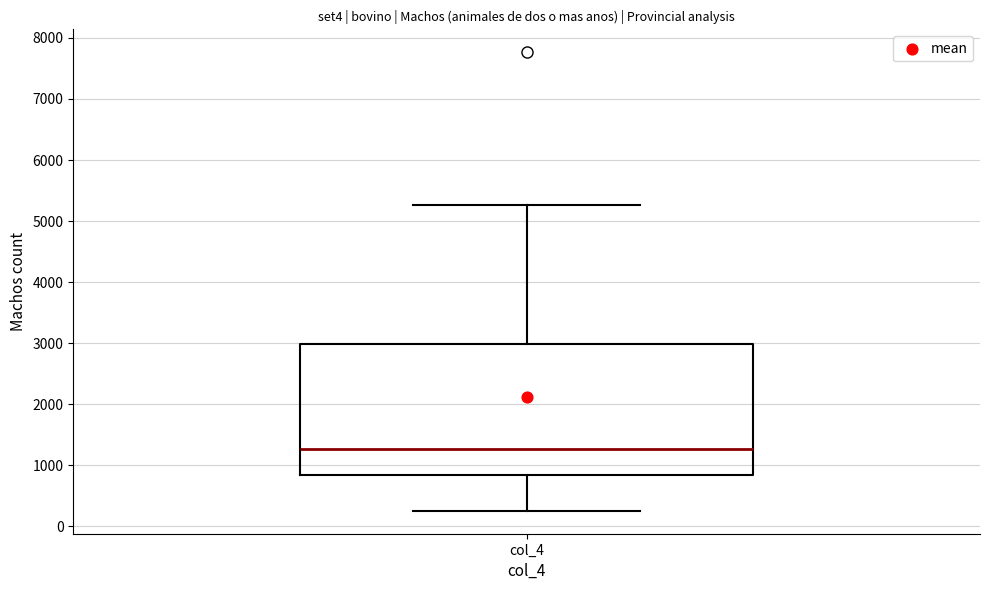

Where is the upper edge of the box for col_4 on the y-axis? The values are not printed on the chart, so give them approximately, as read against the axis.

3000